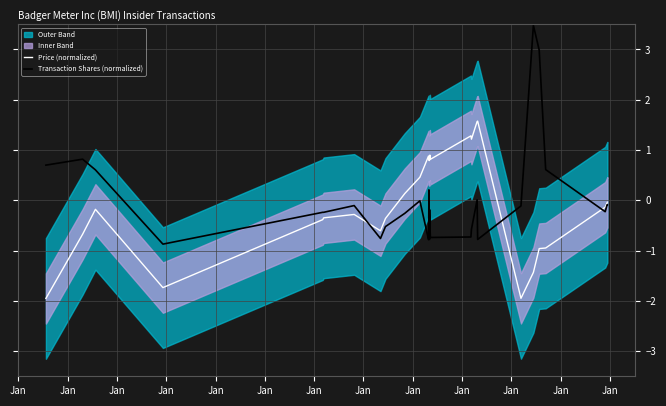

Rank the series by their maximum value, from highest to lowest.

Transaction Shares (normalized), Price (normalized)